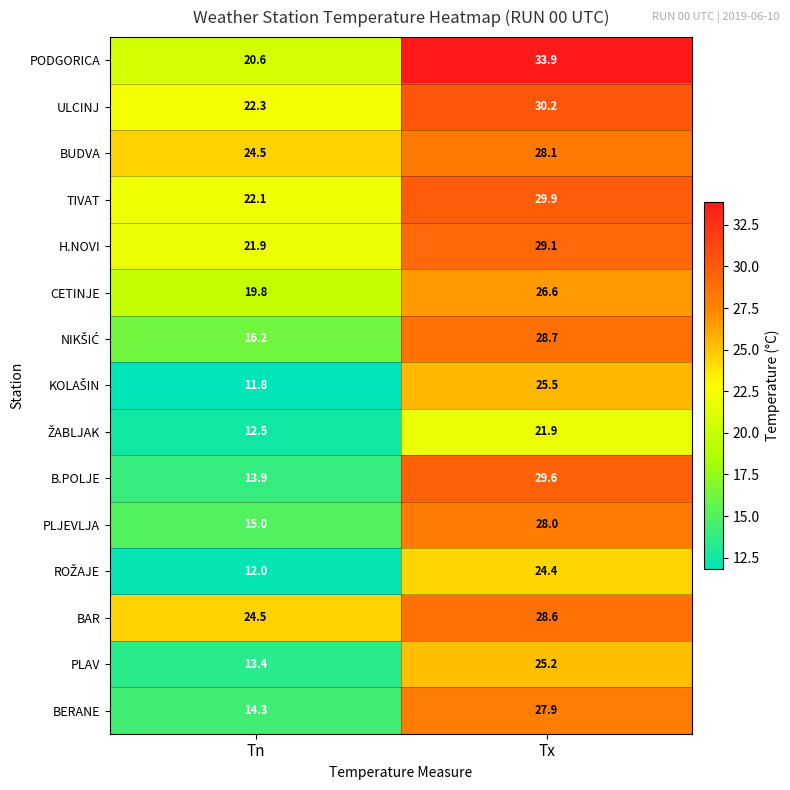

What is the spread (max minus min) of values at Tx?

12.0